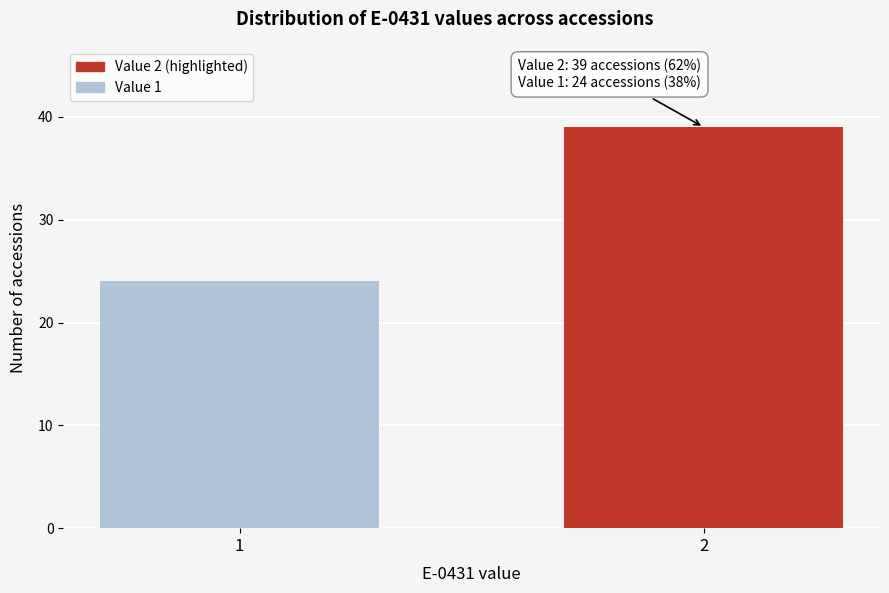

Reading left to right, what are all the values shown in this chart?

1=24	2=39